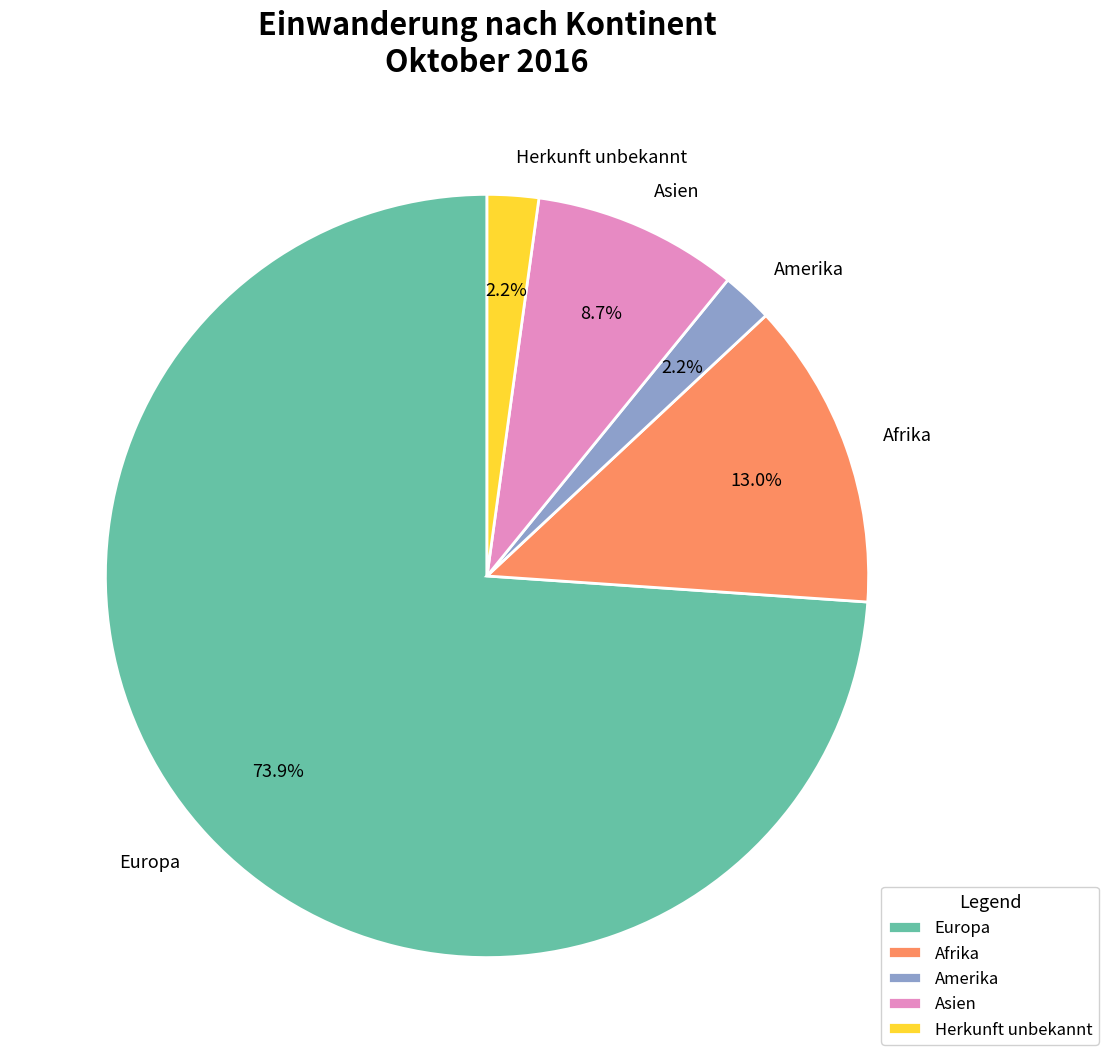

What percentage do Herkunft unbekannt and Europa together represent?

76.1%